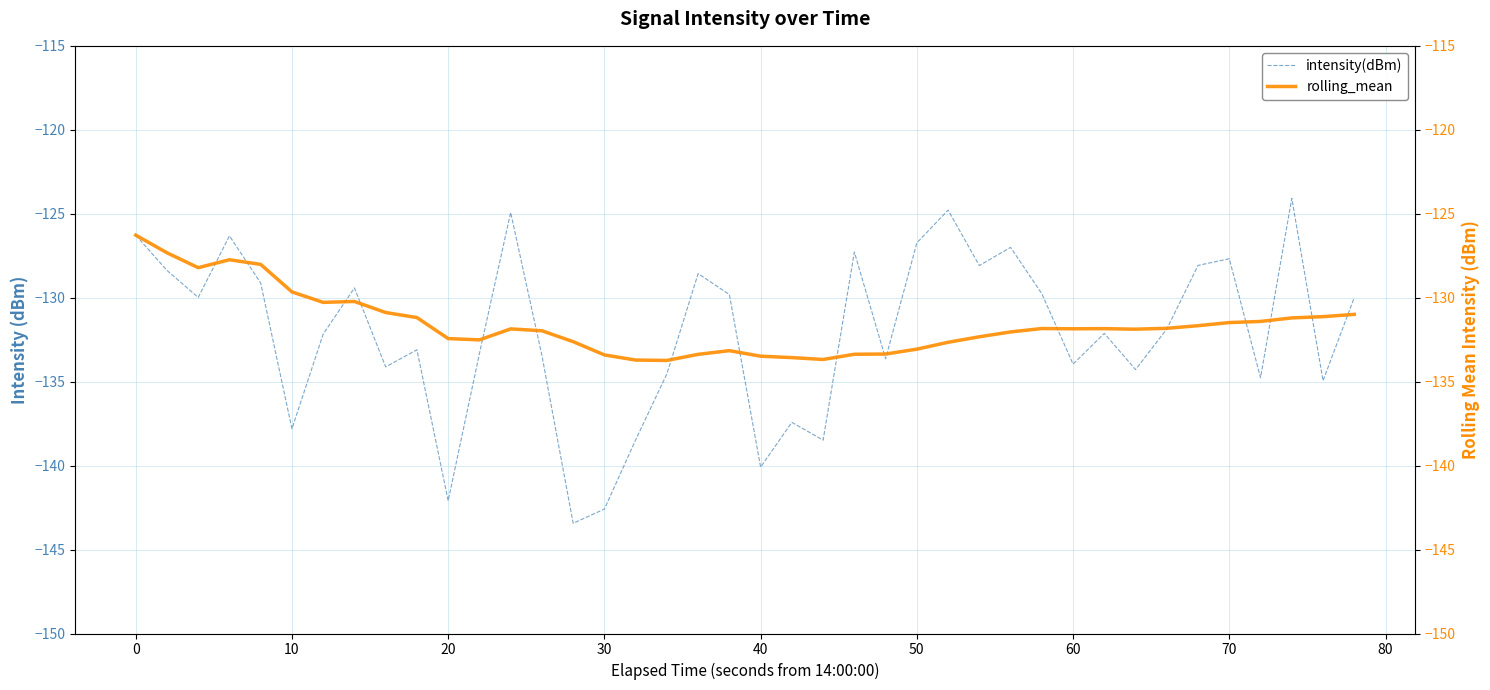

The intensity(dBm) series shows -62.4 at 50. True or false?

False